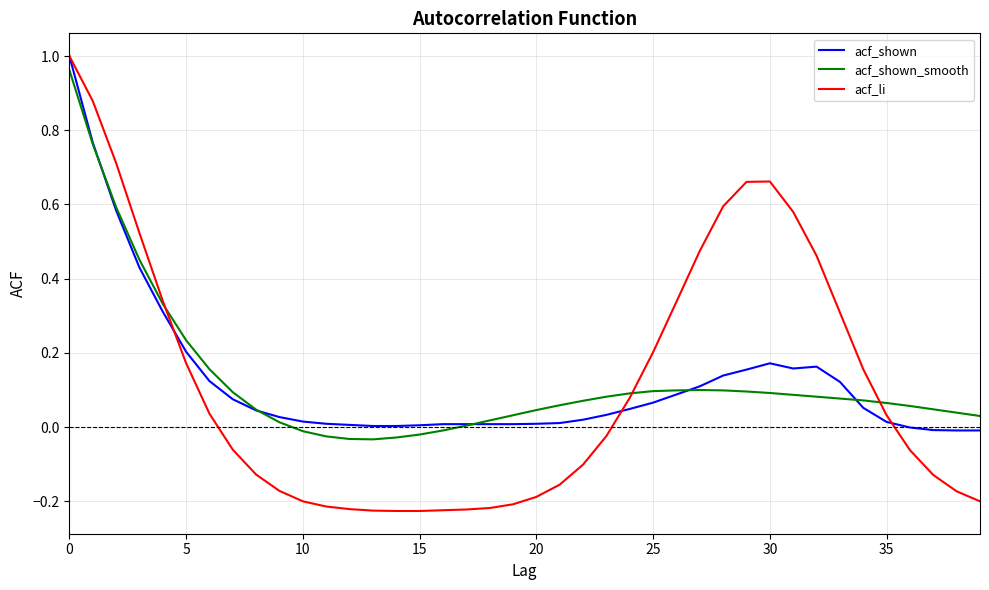

Which series has the widest spread of values?

acf_li